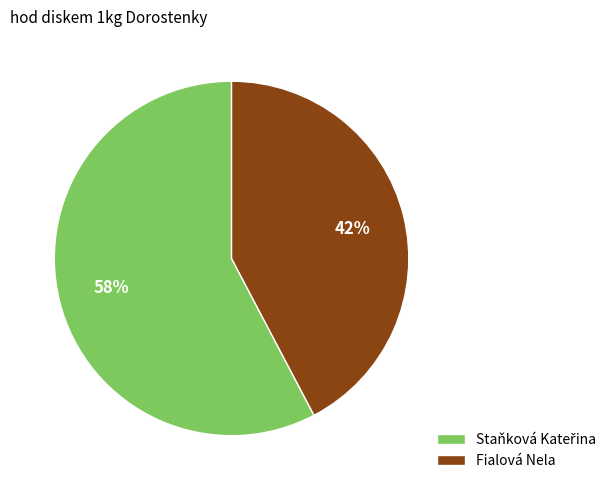

True or false: Fialová Nela accounts for 52% of the total.

False